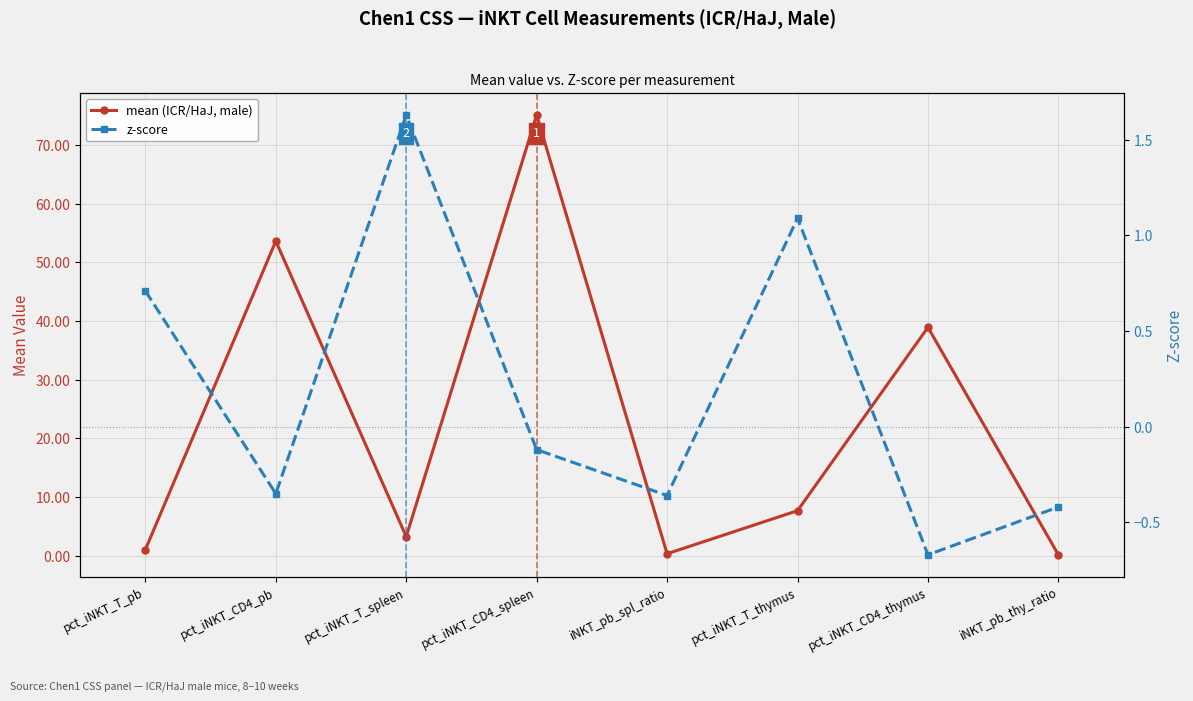

How many lines are shown in the chart?

2